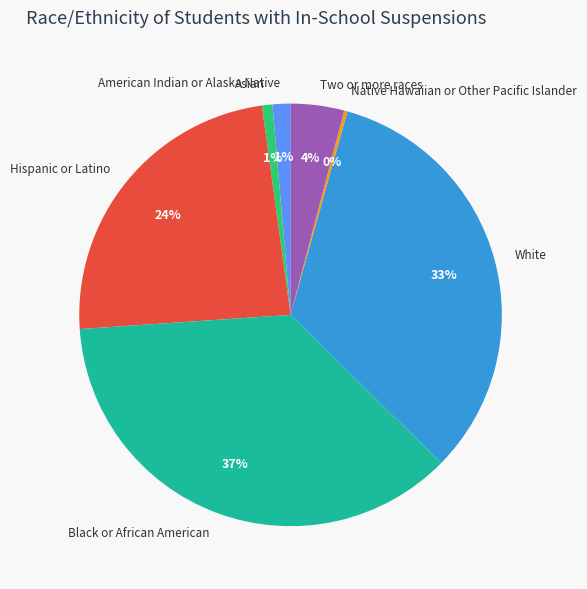

To the nearest percent, what is the difference between the Hispanic or Latino and Two or more races slice percentages?

20%